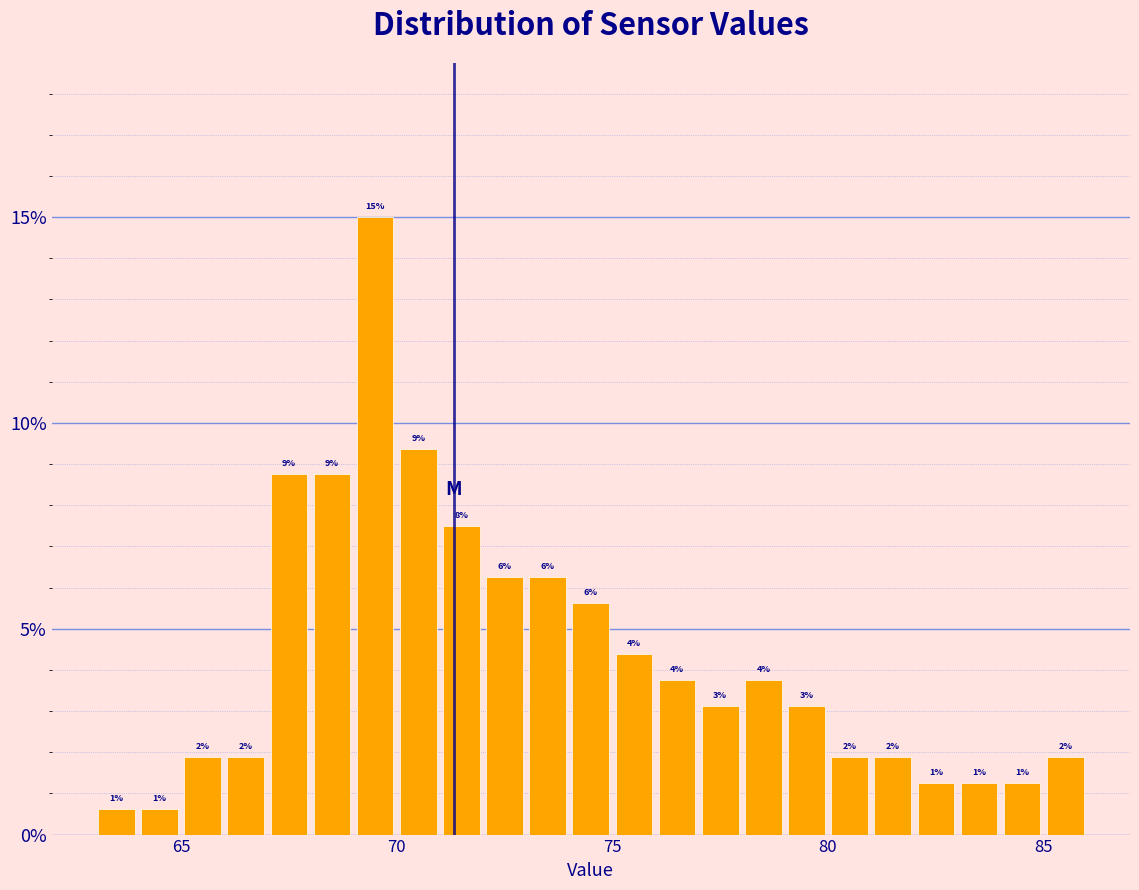

Around what value on the x-axis is the tallest bar? Give the approximate position of its centre, as read against the axis.

69.5